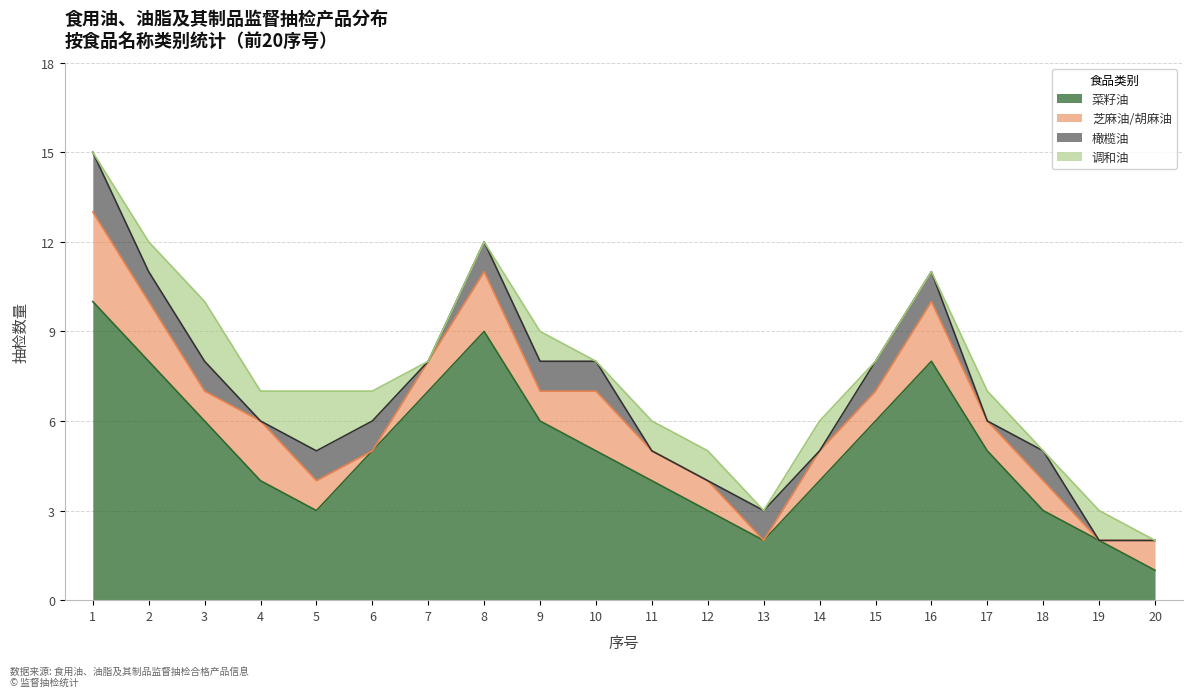

Is it true that 芝麻油/胡麻油 equals 1 at 19?

False